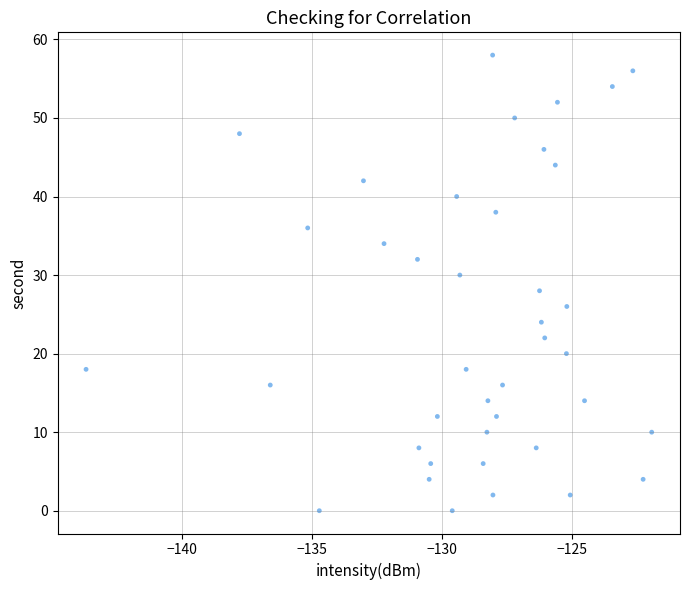

What is the range of Y values (max minus min)?

58